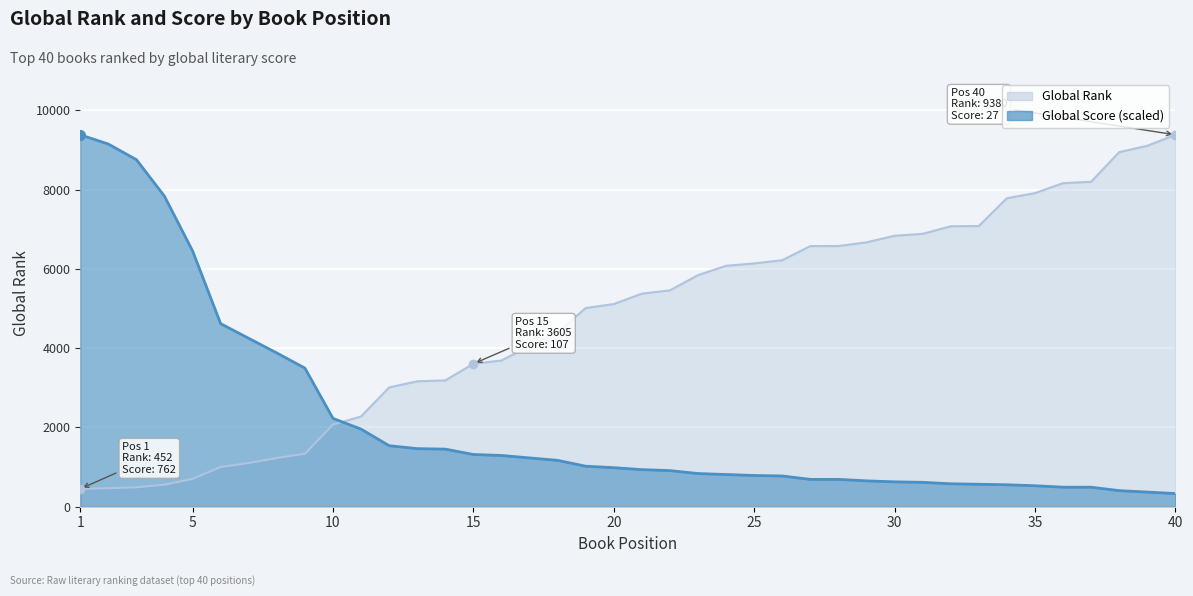

At which category is the sum across all series the highest?

1